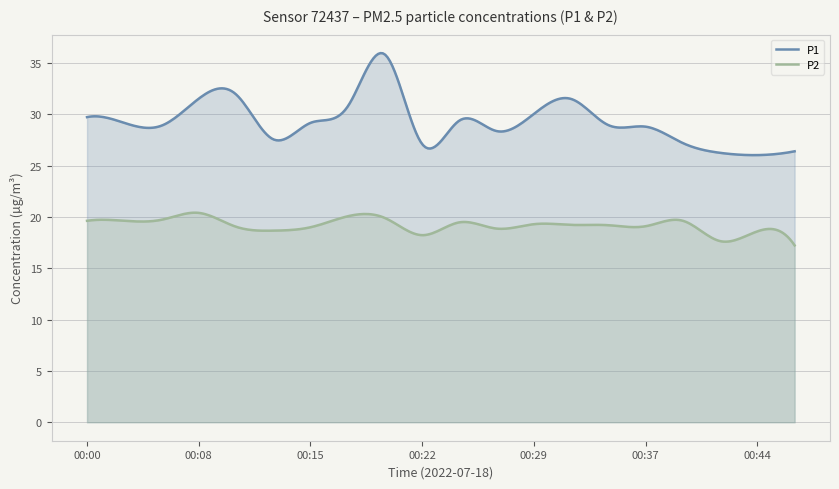

At 00:47, list the series in order from largest to smallest.

P1, P2